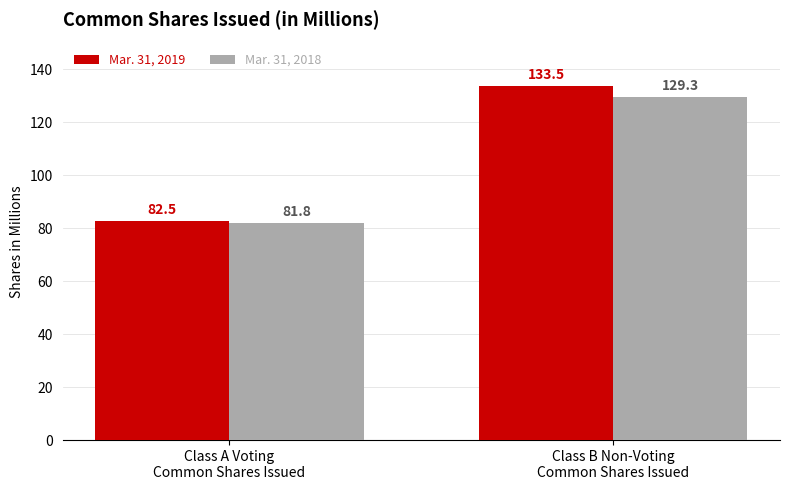

Rank the series by their maximum value, from lowest to highest.

Mar. 31, 2018, Mar. 31, 2019